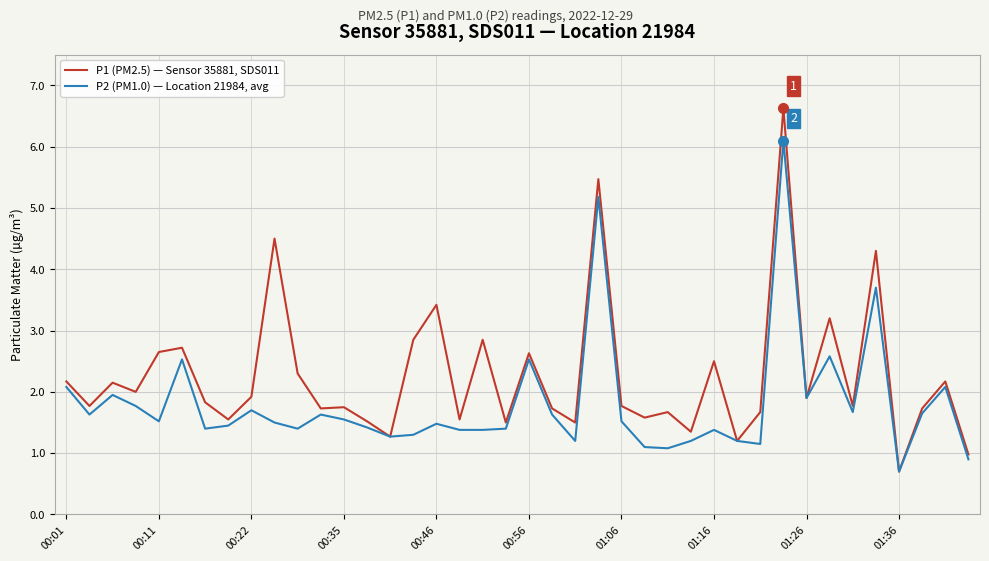

Which series has the largest total across all categories?

P1 (PM2.5) — Sensor 35881, SDS011